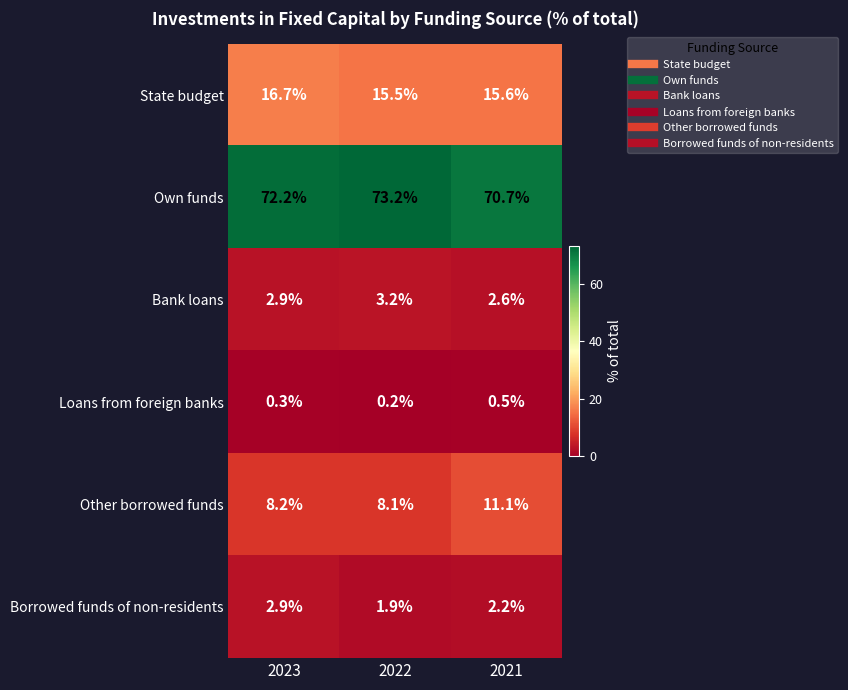

What is the sum of all Borrowed funds of non-residents values?

7.0